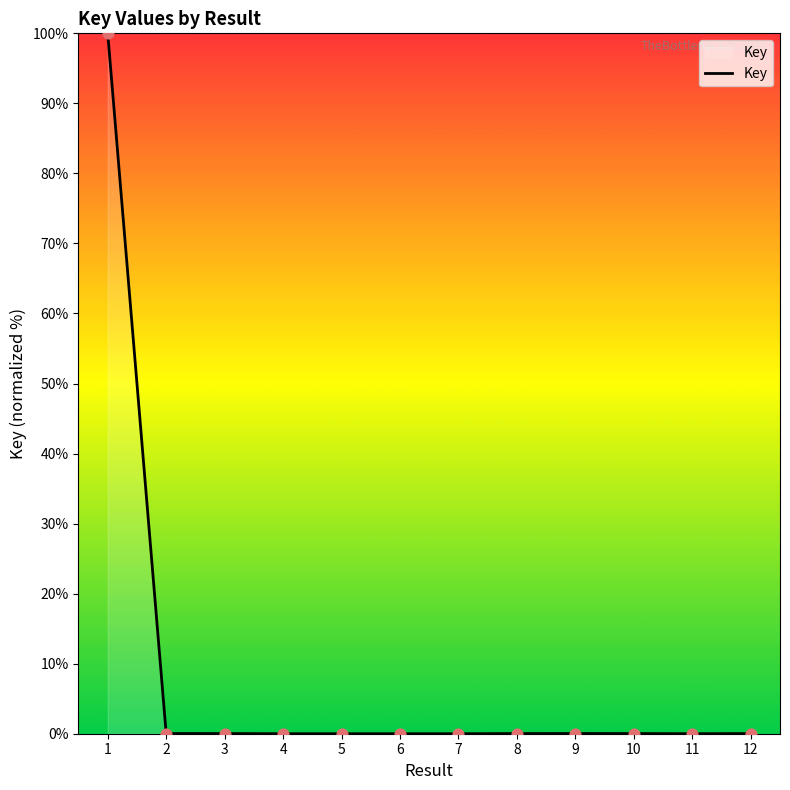

The chart shows a value of 0.0 at 3. True or false?

True